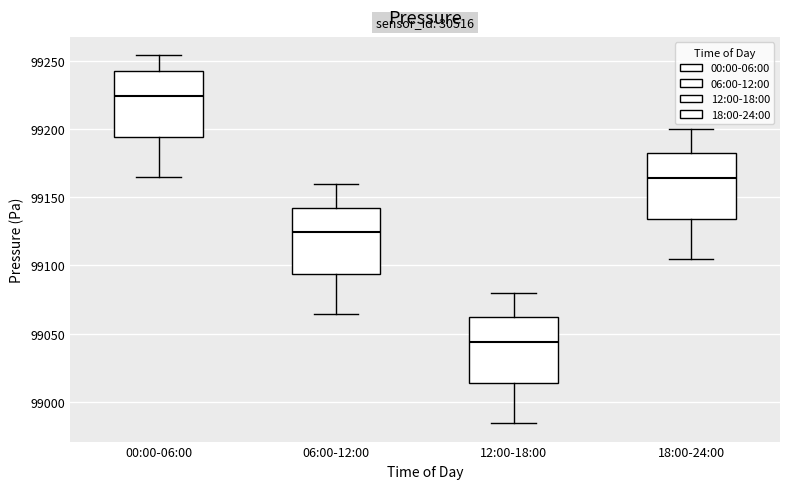

Which box's median line is the highest?

00:00-06:00